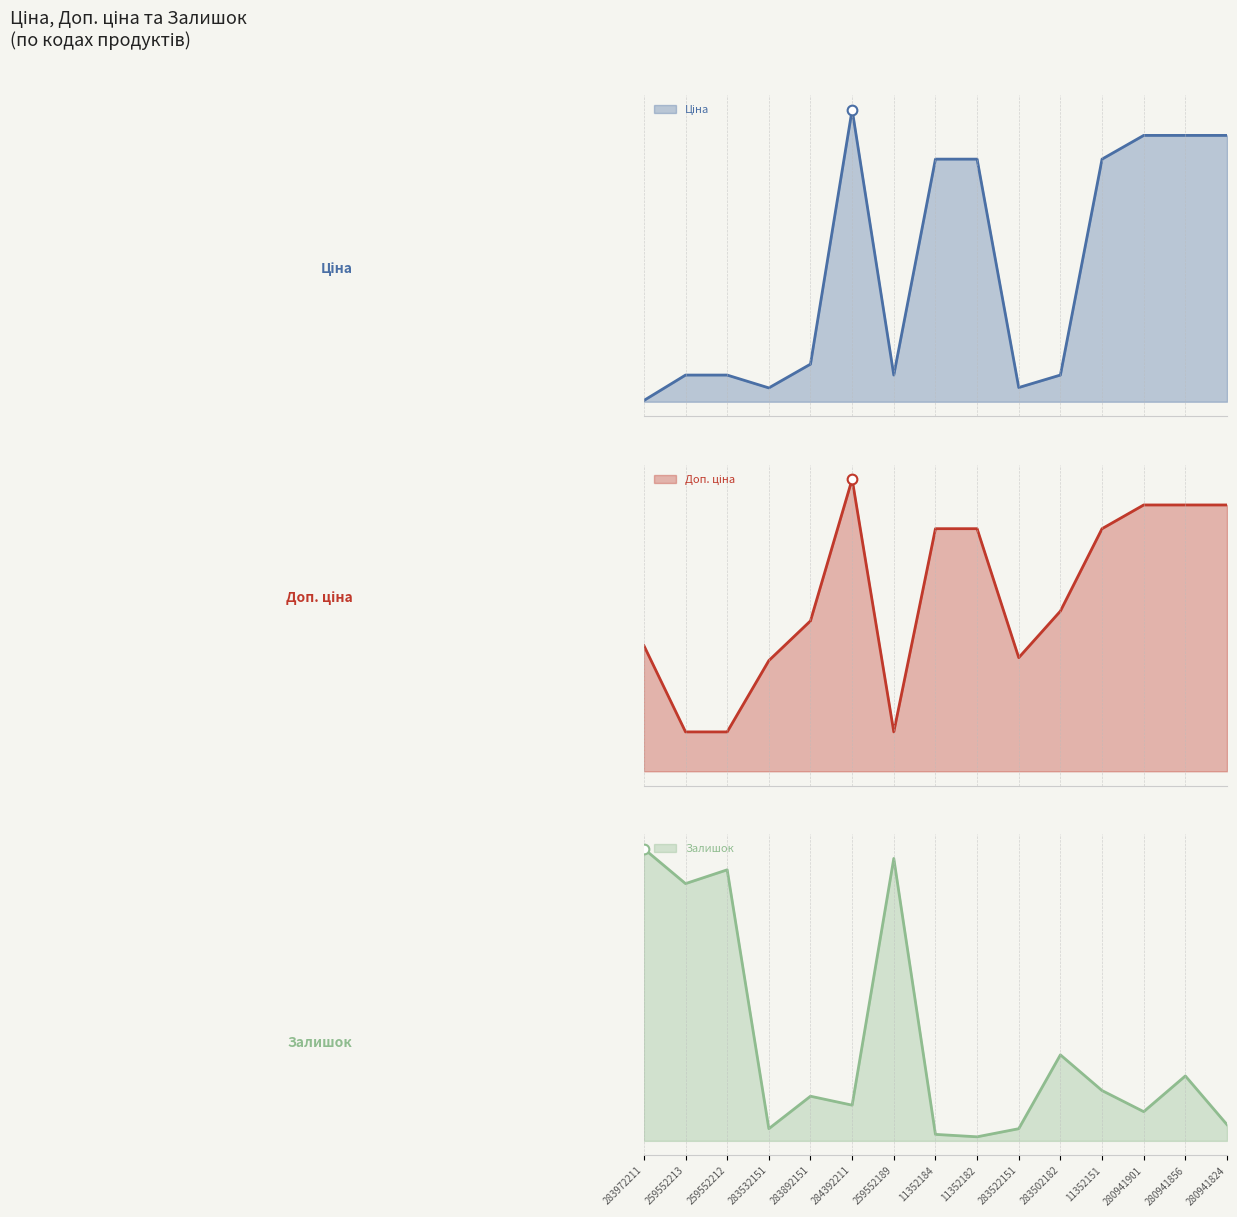

What is the label of the 1st point from the left?

283972211